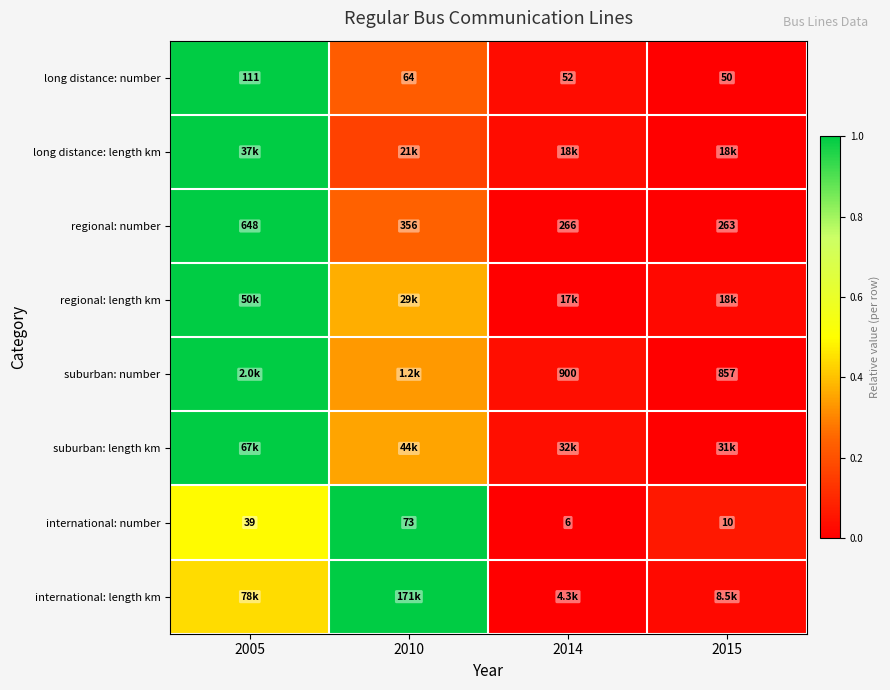

At how many categories does at least one series exceed 0?

4